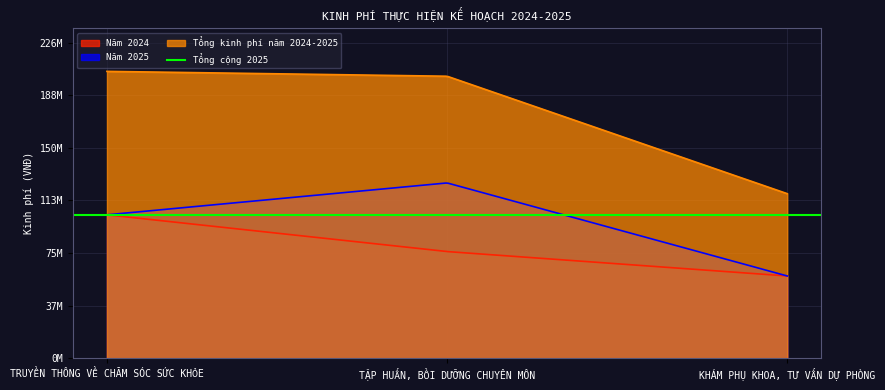

List the labels in order of Năm 2024 value, largest first.

TRUYỀN THÔNG VỀ CHĂM SÓC SỨC KHỎE, TẬP HUẤN, BỒI DƯỠNG CHUYÊN MÔN, KHÁM PHỤ KHOA, TƯ VẤN DỰ PHÒNG